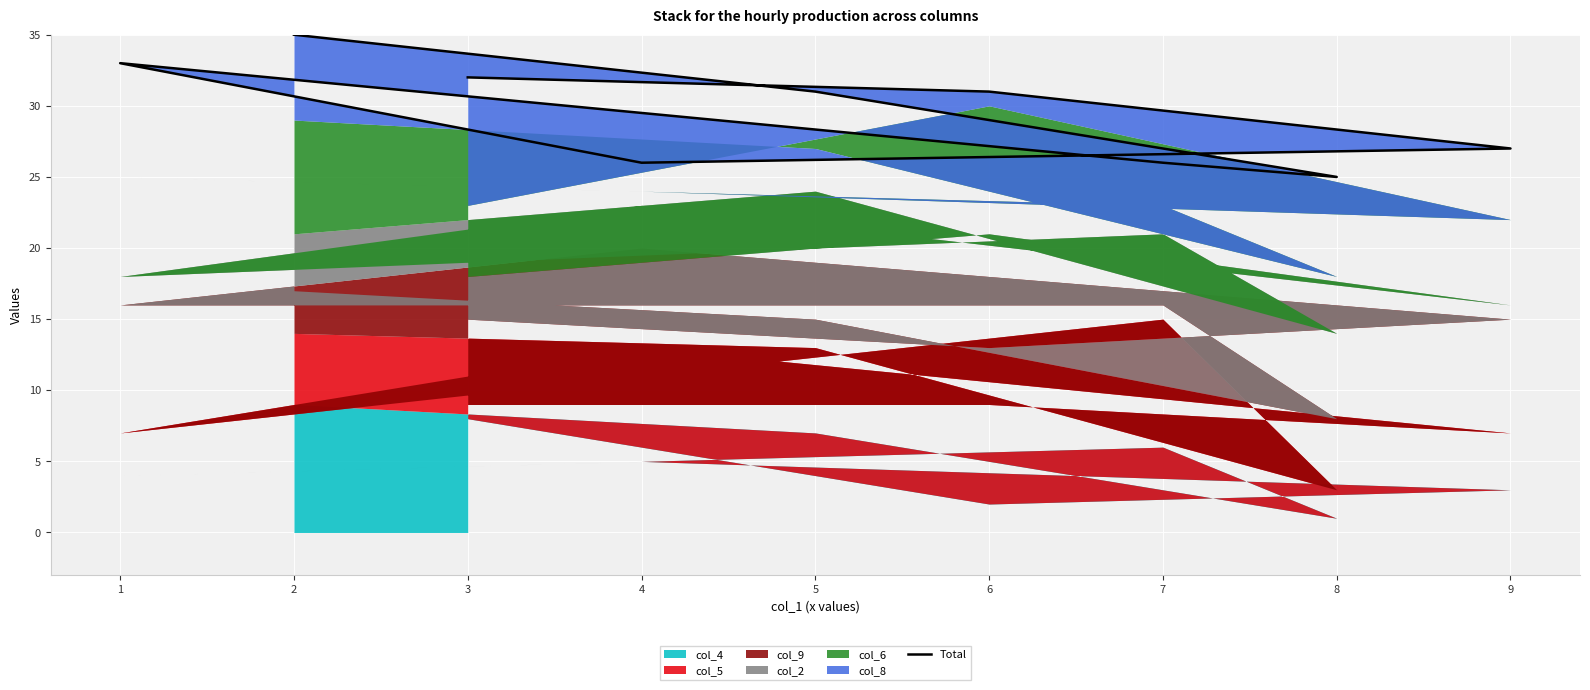

How many values are between 26 and 32?

6